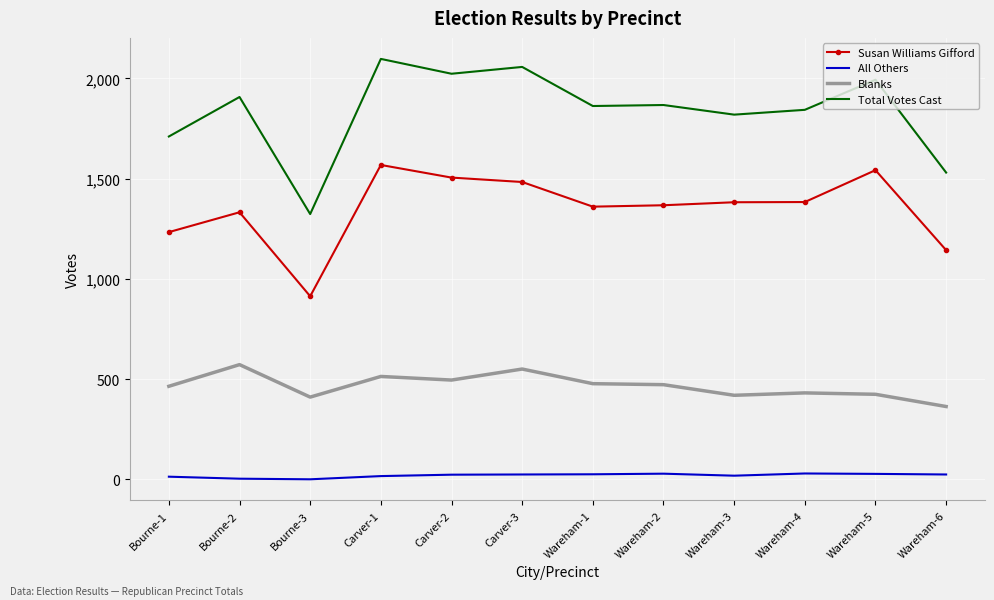

At how many categories does at least one series exceed 1059?

12